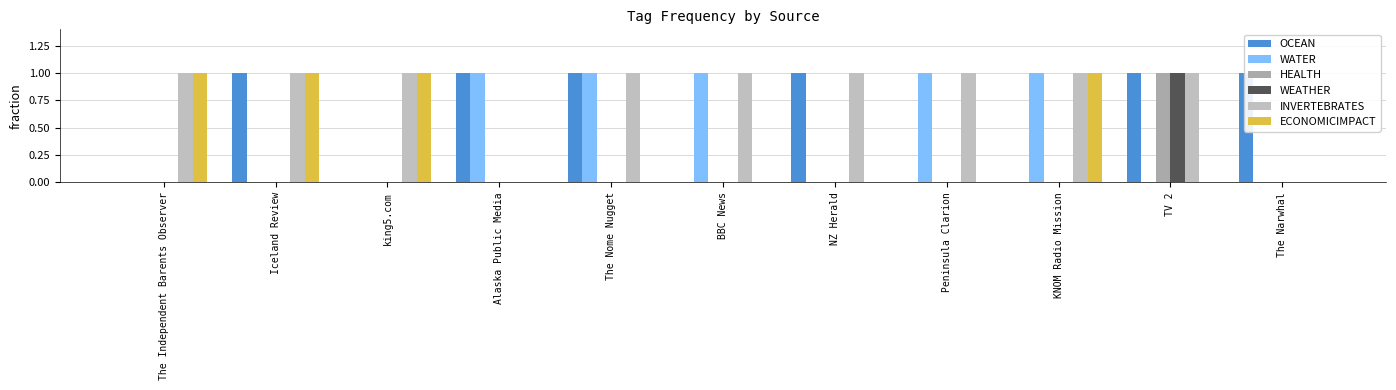

What is the sum of all ECONOMICIMPACT values?

4